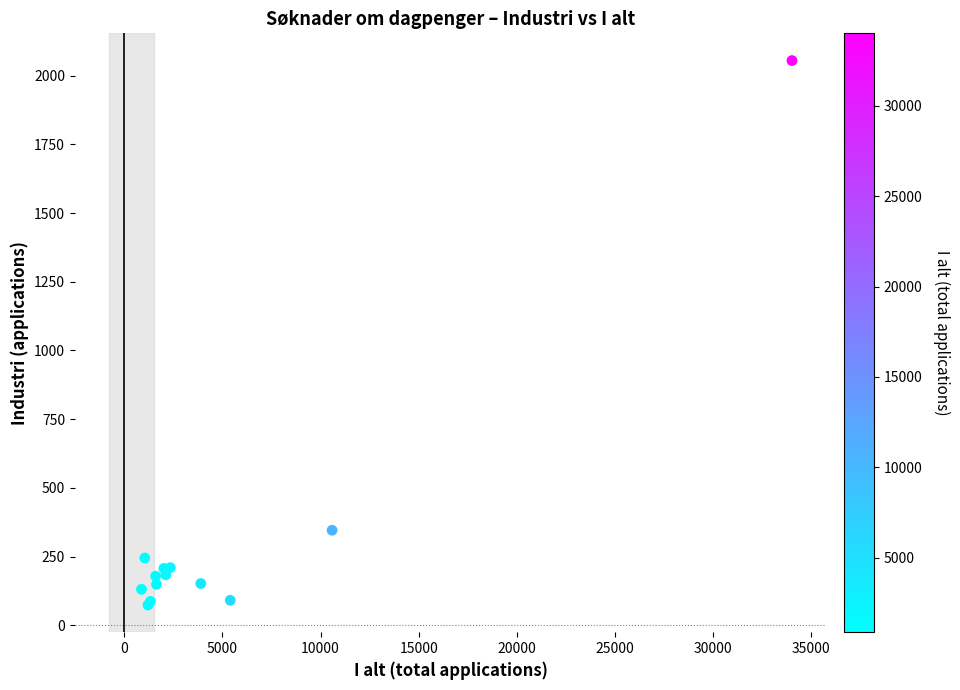

What Y value in the scatter plot is closest to 1064?

346